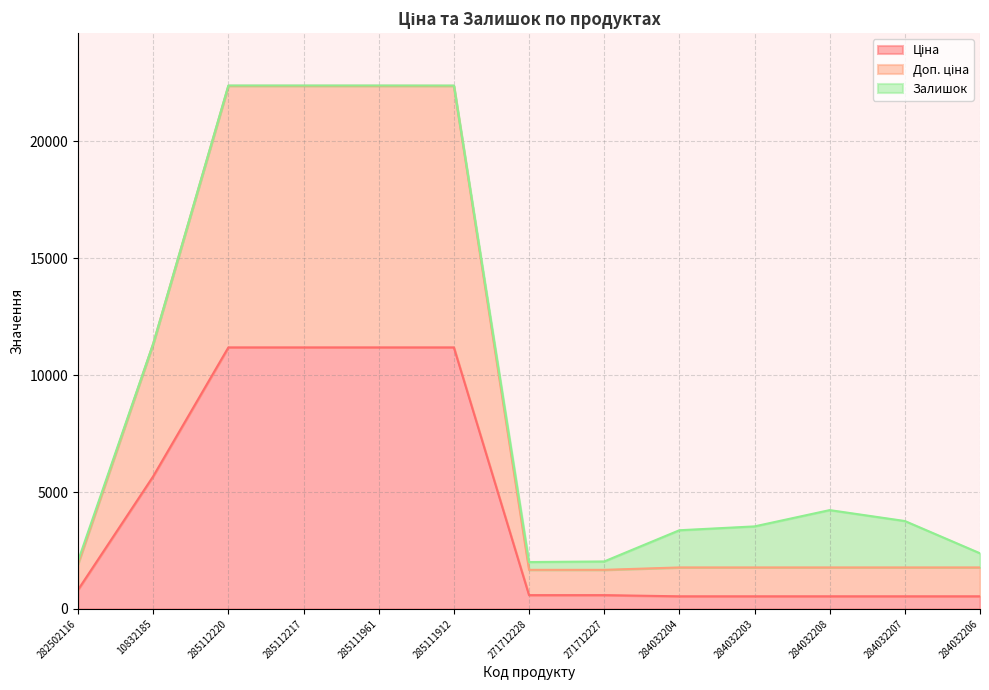

What is the spread (max minus min) of values at 284032203?

1235.4